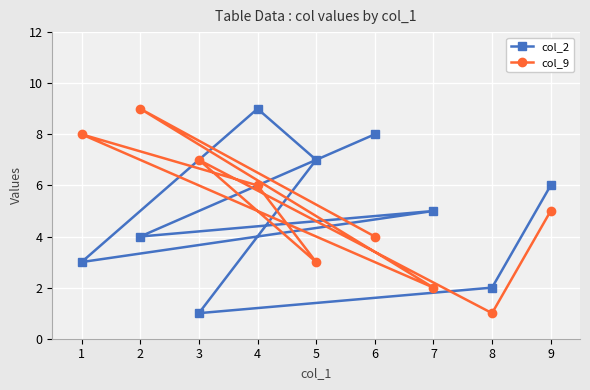

How many lines are shown in the chart?

2